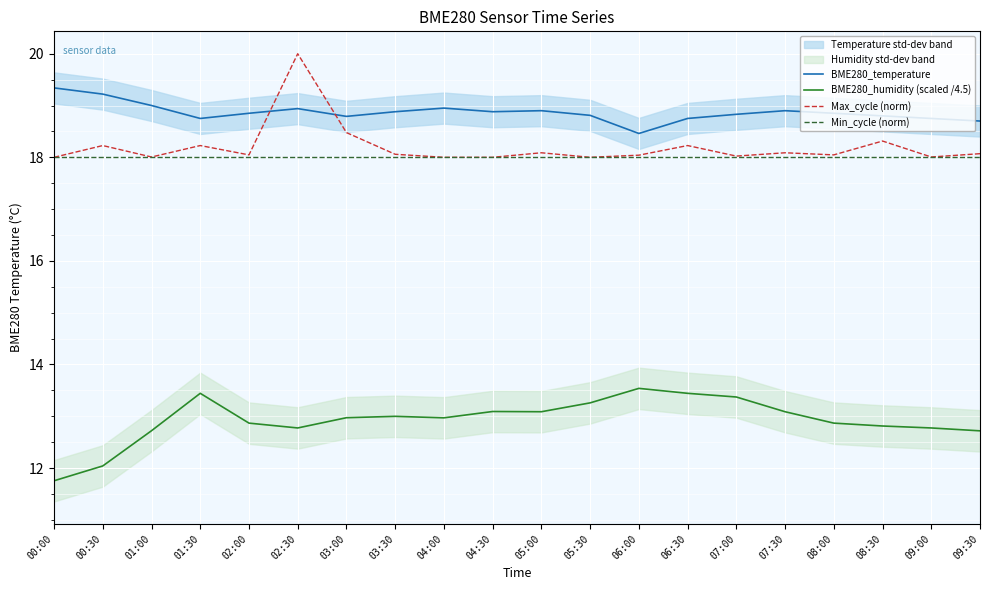

Reading left to right, list all the values displayed in this chart.

BME280_temperature: 00:00=19.3	00:30=19.2	01:00=19.0	01:30=18.8	02:00=18.9	02:30=18.9	03:00=18.8	03:30=18.9	04:00=18.9	04:30=18.9	05:00=18.9	05:30=18.8	06:00=18.5	06:30=18.8	07:00=18.8	07:30=18.9	08:00=18.9	08:30=18.8	09:00=18.8	09:30=18.7
BME280_humidity (scaled /4.5): 00:00=11.8	00:30=12.0	01:00=12.7	01:30=13.4	02:00=12.9	02:30=12.8	03:00=13.0	03:30=13.0	04:00=13.0	04:30=13.1	05:00=13.1	05:30=13.3	06:00=13.5	06:30=13.4	07:00=13.4	07:30=13.1	08:00=12.9	08:30=12.8	09:00=12.8	09:30=12.7
Max_cycle (norm): 00:00=18.0	00:30=18.2	01:00=18.0	01:30=18.2	02:00=18.0	02:30=20.0	03:00=18.5	03:30=18.1	04:00=18.0	04:30=18.0	05:00=18.1	05:30=18.0	06:00=18.0	06:30=18.2	07:00=18.0	07:30=18.1	08:00=18.0	08:30=18.3	09:00=18.0	09:30=18.1
Min_cycle (norm): 00:00=18.0	00:30=18.0	01:00=18.0	01:30=18.0	02:00=18.0	02:30=18.0	03:00=18.0	03:30=18.0	04:00=18.0	04:30=18.0	05:00=18.0	05:30=18.0	06:00=18.0	06:30=18.0	07:00=18.0	07:30=18.0	08:00=18.0	08:30=18.0	09:00=18.0	09:30=18.0